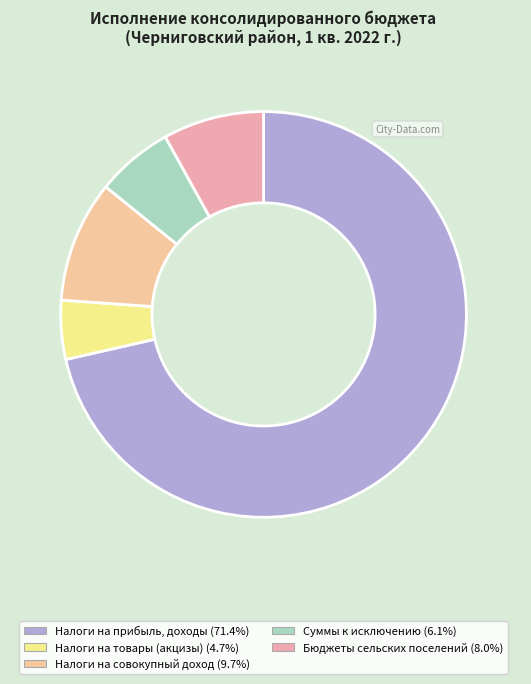

What is the smallest slice in the pie chart?

Налоги на товары (акцизы)